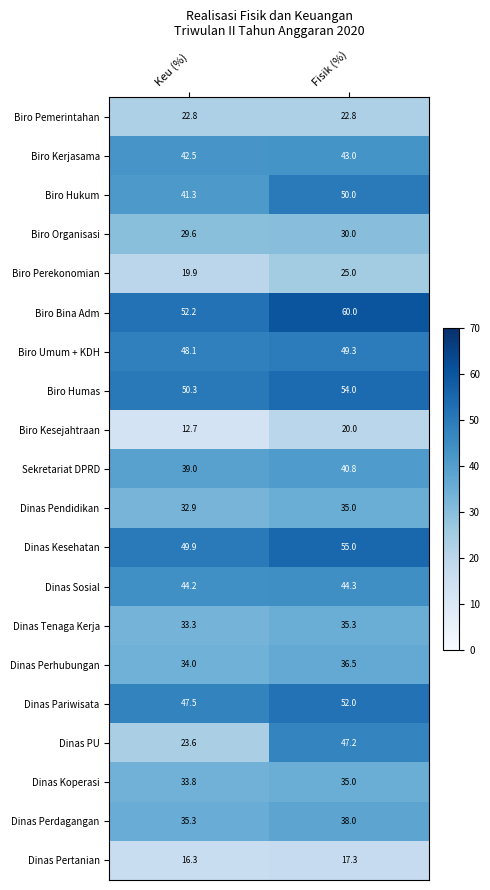

Which series has the largest range (max minus min)?

Dinas PU